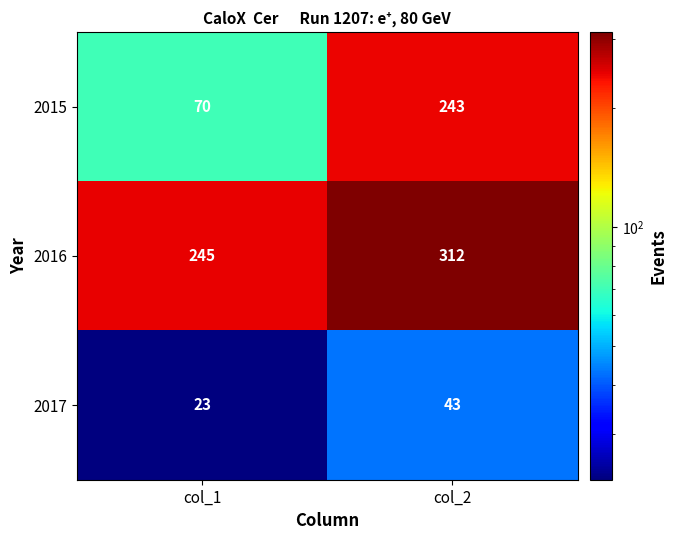

Reading right to left, extract all data points from this chart.

2015: col_2=243	col_1=70
2016: col_2=312	col_1=245
2017: col_2=43	col_1=23